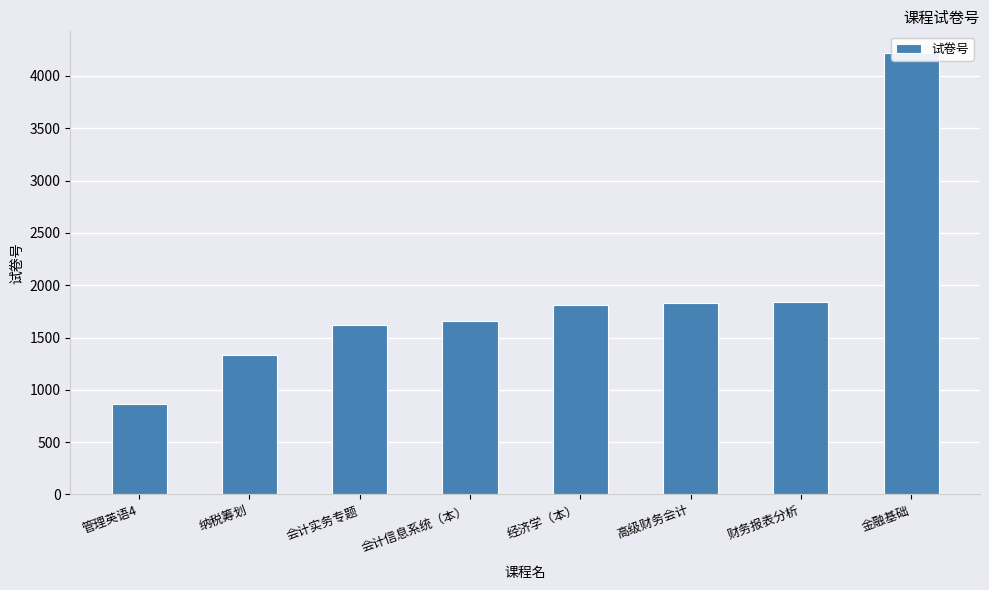

What value does the data have at 经济学（本）?

1807